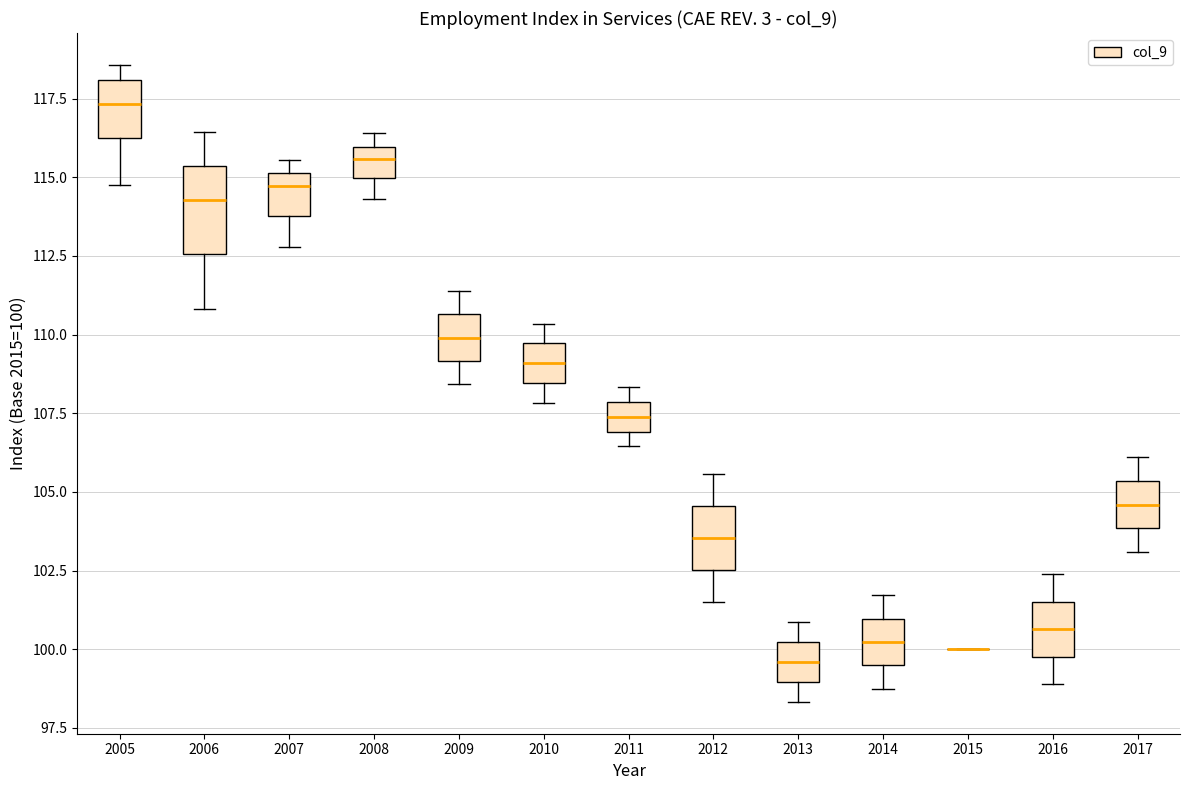

Reading left to right, transcribe this box plot: for each box, give where its median line is, the range the box spans, and where its two whiskers end, as read against the y-axis. The values are not printed on the chart, so give them approximately, as read against the axis.

2005: median 117.5, box 116.5 to 118.0, whiskers 115.0 to 118.5
2006: median 114.5, box 112.5 to 115.5, whiskers 111.0 to 116.5
2007: median 114.5, box 114.0 to 115.0, whiskers 113.0 to 115.5
2008: median 115.5, box 115.0 to 116.0, whiskers 114.5 to 116.5
2009: median 110.0, box 109.0 to 110.5, whiskers 108.5 to 111.5
2010: median 109.0, box 108.5 to 109.5, whiskers 108.0 to 110.5
2011: median 107.5, box 107.0 to 108.0, whiskers 106.5 to 108.5
2012: median 103.5, box 102.5 to 104.5, whiskers 101.5 to 105.5
2013: median 99.5, box 99.0 to 100.0, whiskers 98.5 to 101.0
2014: median 100.0, box 99.5 to 101.0, whiskers 99.0 to 101.5
2015: box collapsed to a line at 100.0, whiskers 100.0 to 100.0
2016: median 100.5, box 100.0 to 101.5, whiskers 99.0 to 102.5
2017: median 104.5, box 104.0 to 105.5, whiskers 103.0 to 106.0